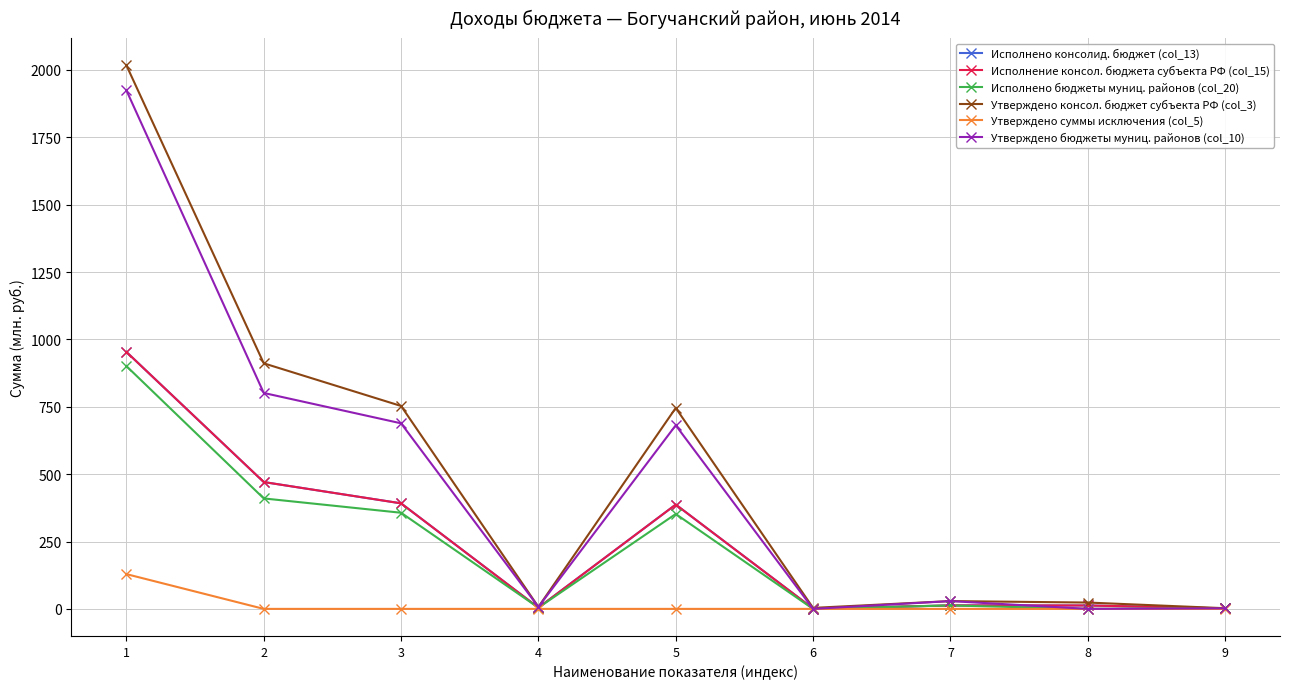

Reading right to left, what are all the values shown in this chart?

Исполнено консолид. бюджет (col_13): 9=1.9	8=12.7	7=12.8	6=1.2	5=387.1	4=4.6	3=391.7	2=470.8	1=953.7
Исполнение консол. бюджета субъекта РФ (col_15): 9=1.9	8=12.7	7=12.8	6=1.2	5=387.1	4=4.6	3=391.7	2=470.8	1=953.7
Исполнено бюджеты муниц. районов (col_20): 9=1.7	8=0.0	7=12.8	6=0.0	5=352.2	4=4.6	3=356.8	2=409.9	1=901.1
Утверждено консол. бюджет субъекта РФ (col_3): 9=2.5	8=23.5	7=29.0	6=3.7	5=745.8	4=7.3	3=753.1	2=911.4	1=2017.4
Утверждено суммы исключения (col_5): 9=0.0	8=0.0	7=0.0	6=0.0	5=0.0	4=0.0	3=0.0	2=0.0	1=129.0
Утверждено бюджеты муниц. районов (col_10): 9=2.1	8=0.1	7=28.9	6=0.0	5=681.4	4=7.3	3=688.7	2=801.4	1=1924.4